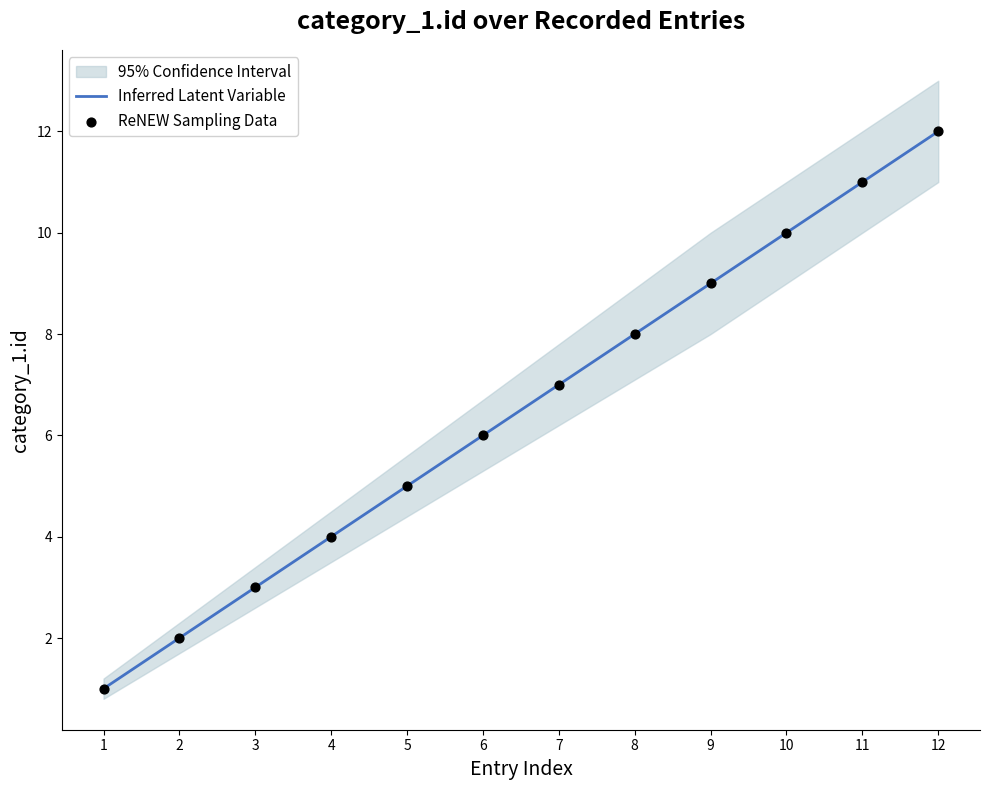

Is the value of Inferred Latent Variable at 2 greater than the value of ReNEW Sampling Data at 10?

No